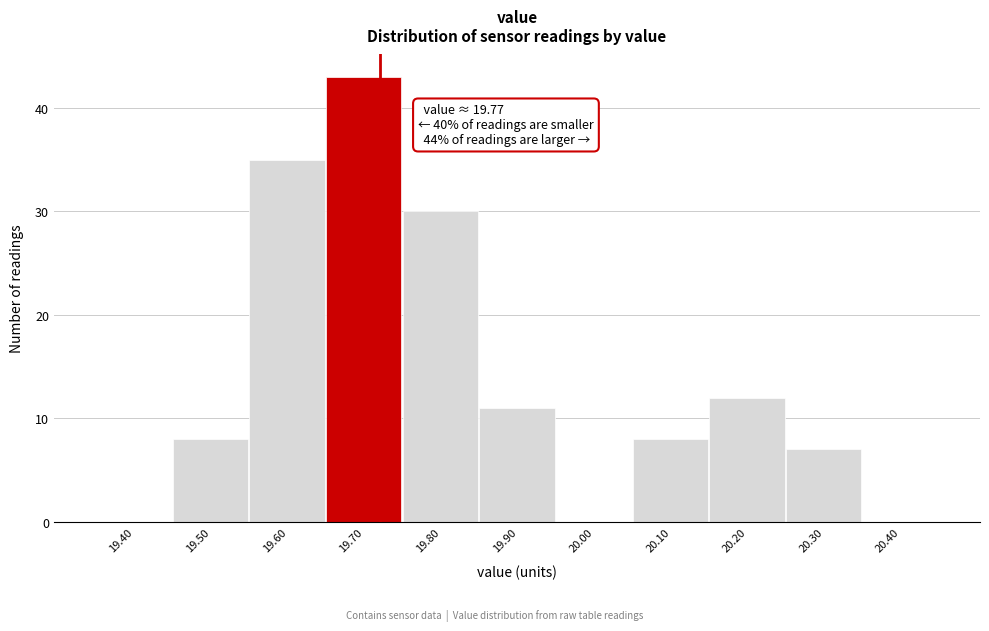

Reading left to right, transcribe all the data shown in this chart.

19.40=0	19.50=8	19.60=35	19.70=43	19.80=30	19.90=11	20.00=0	20.10=8	20.20=12	20.30=7	20.40=0